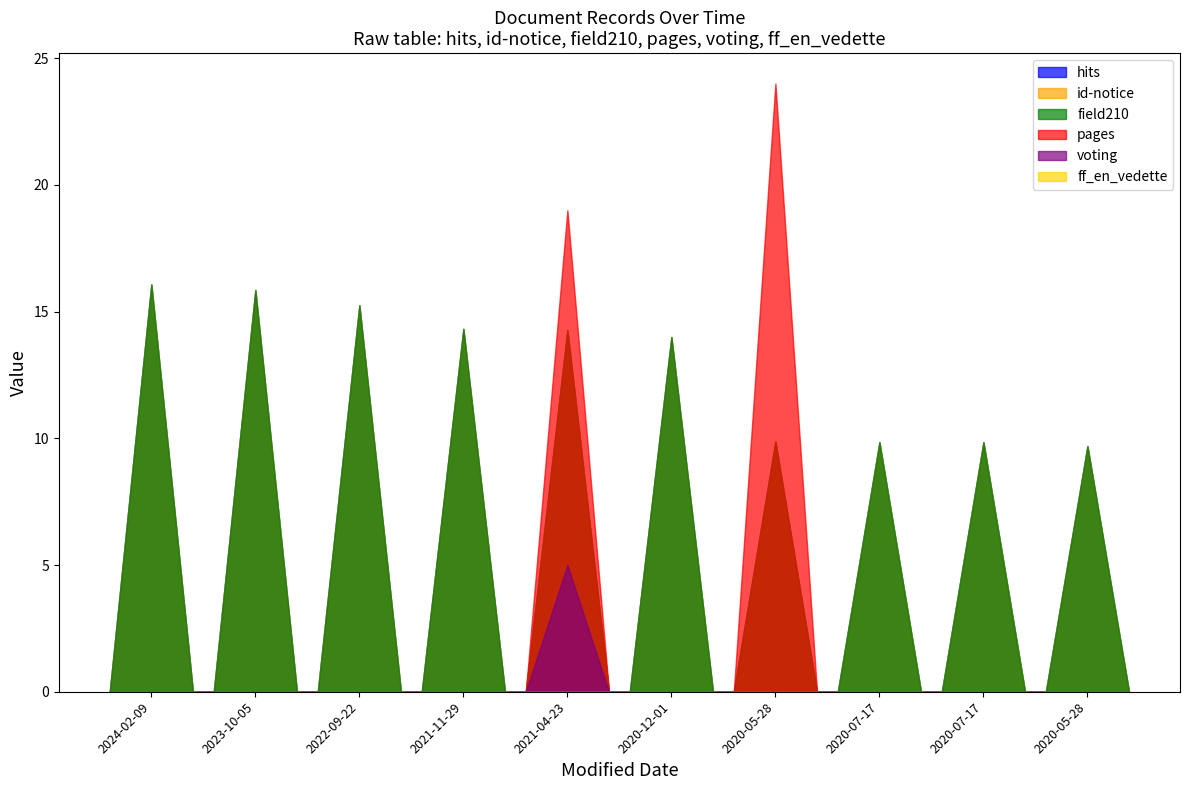

At which category does pages reach its first local valley?

2020-12-01